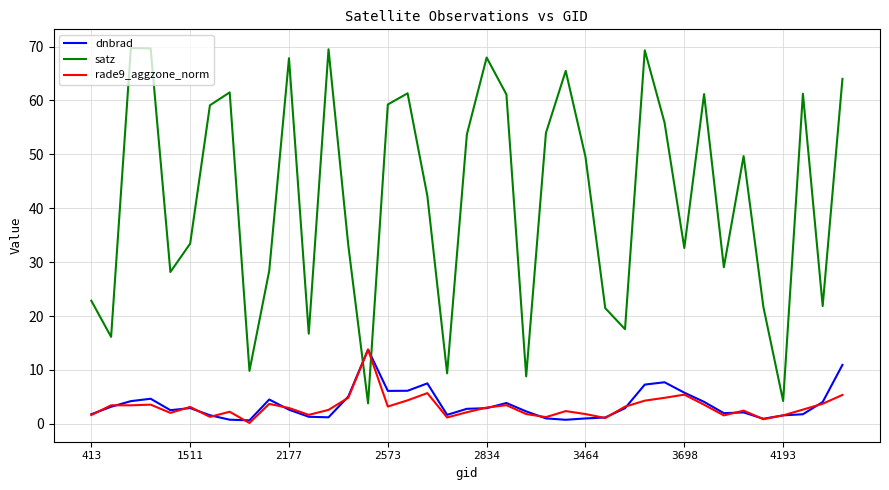

Which series ends up on top after the final intersection of dnbrad and satz?

satz